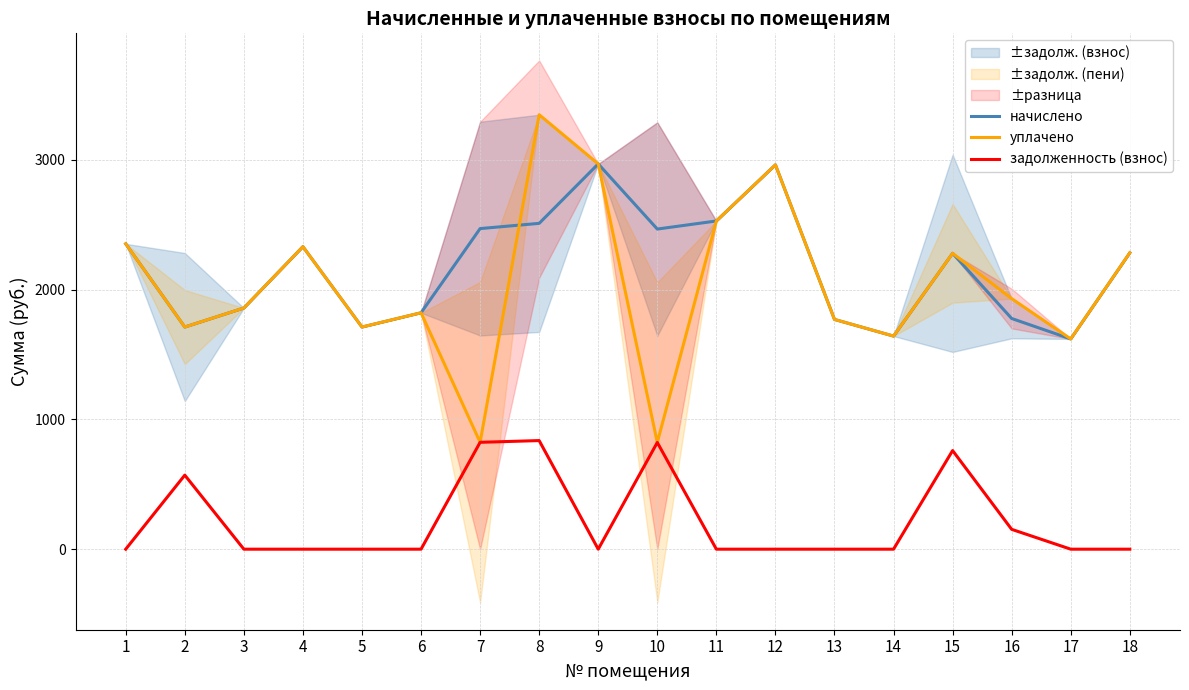

At how many categories does at least one series exceed 2756?

3